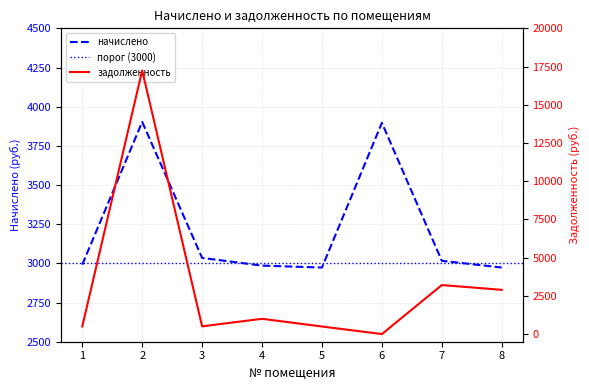

Is it true that начислено equals 4486.8 at 3?

False